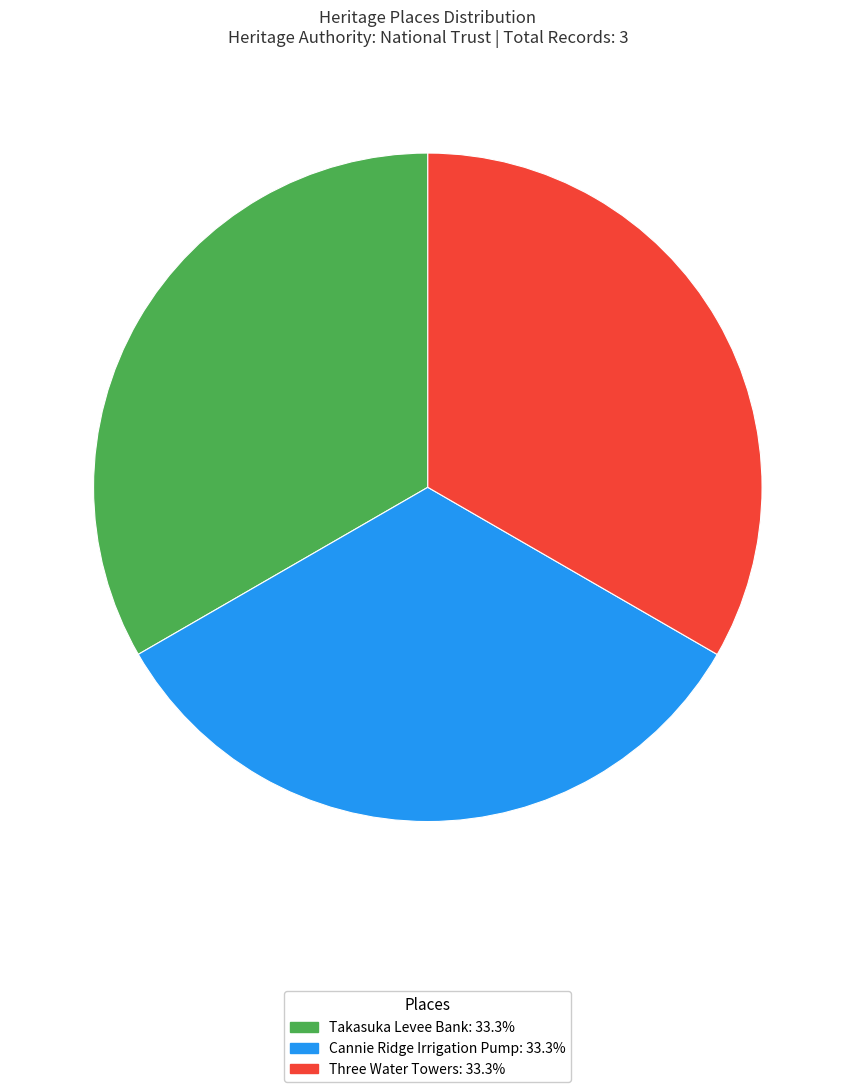

Is there any slice that represents more than half of the pie?

No